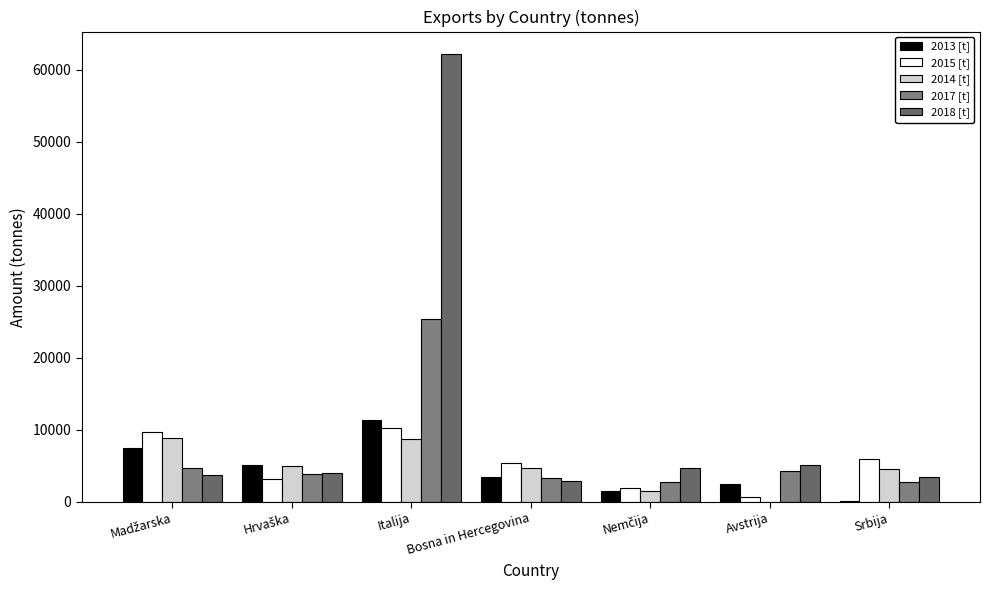

At Nemčija, list the series in order from smallest to largest.

2013 [t], 2014 [t], 2015 [t], 2017 [t], 2018 [t]